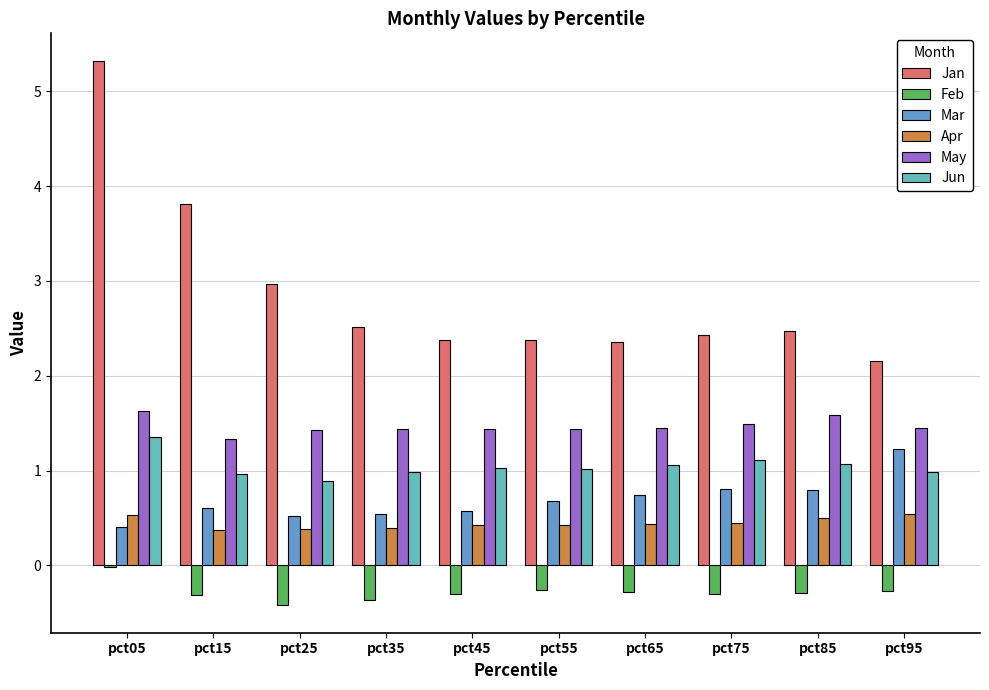

Which series has the largest range (max minus min)?

Jan